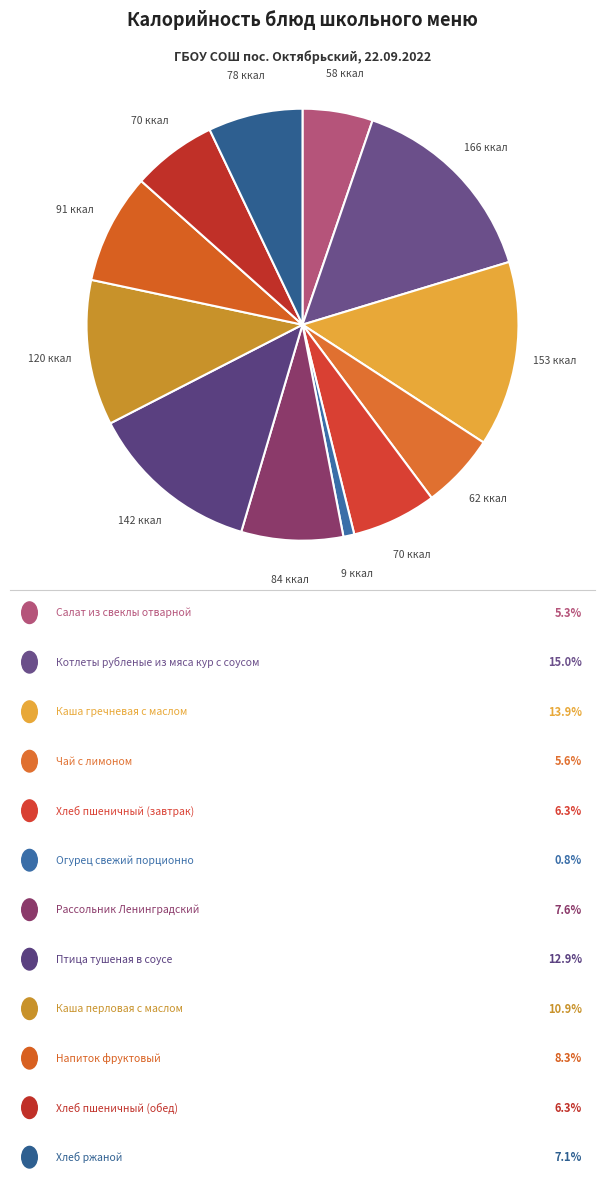

Rank the categories by value from highest to lowest.

Котлеты рубленые из мяса кур с соусом, Каша гречневая с маслом, Птица тушеная в соусе, Каша перловая с маслом, Напиток фруктовый, Рассольник Ленинградский, Хлеб ржаной, Хлеб пшеничный (завтрак), Хлеб пшеничный (обед), Чай с лимоном, Салат из свеклы отварной, Огурец свежий порционно